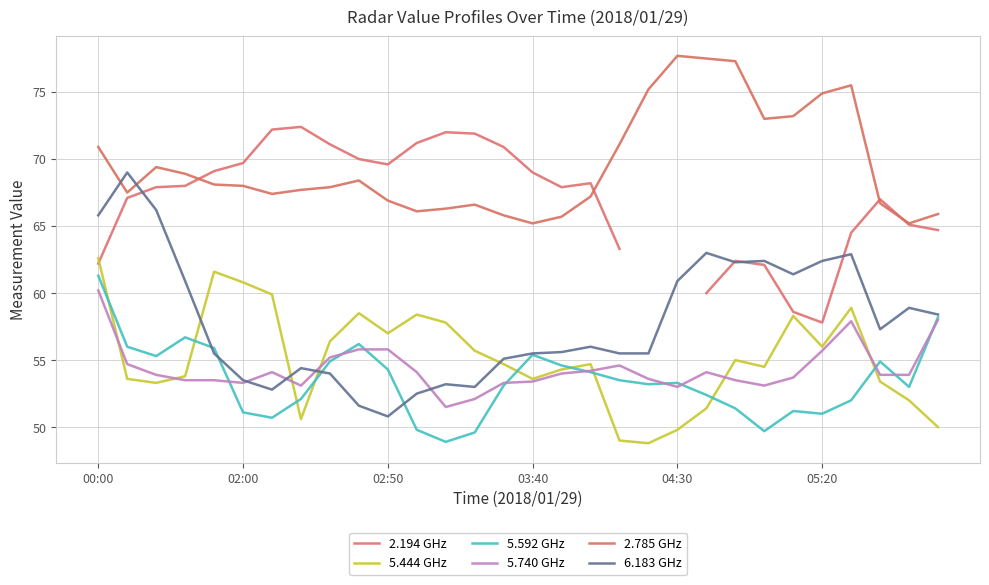

What are all the series names shown in the legend?

2.194 GHz, 5.444 GHz, 5.592 GHz, 5.740 GHz, 2.785 GHz, 6.183 GHz